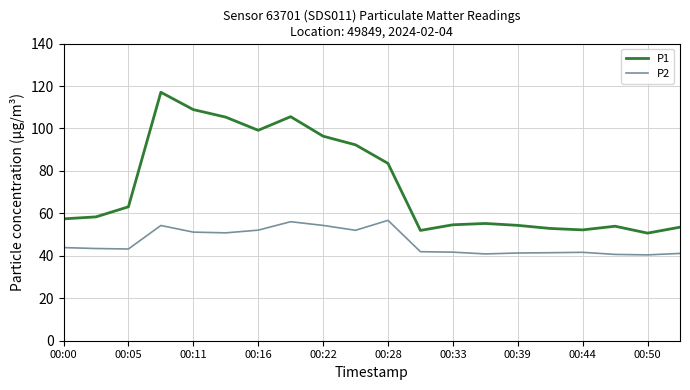

What is the highest value of the P2 series?

56.7